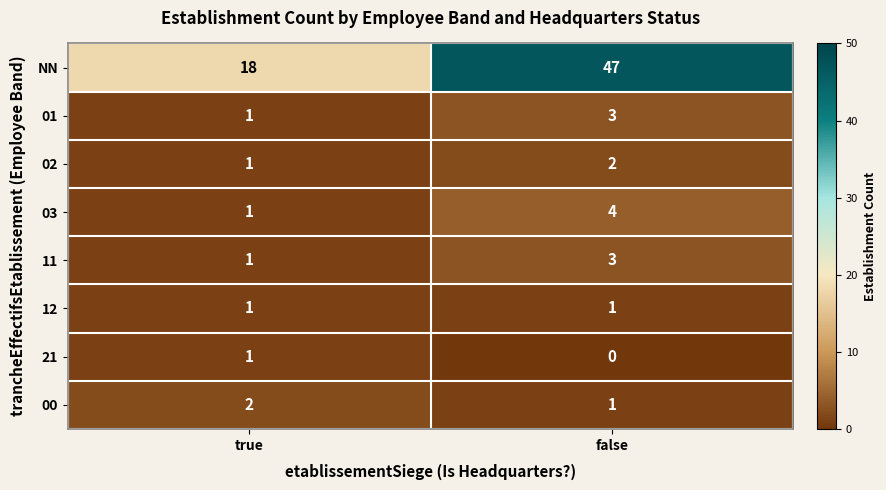

Reading left to right, extract all data points from this chart.

NN: true=18	false=47
01: true=1	false=3
02: true=1	false=2
03: true=1	false=4
11: true=1	false=3
12: true=1	false=1
21: true=1	false=0
00: true=2	false=1